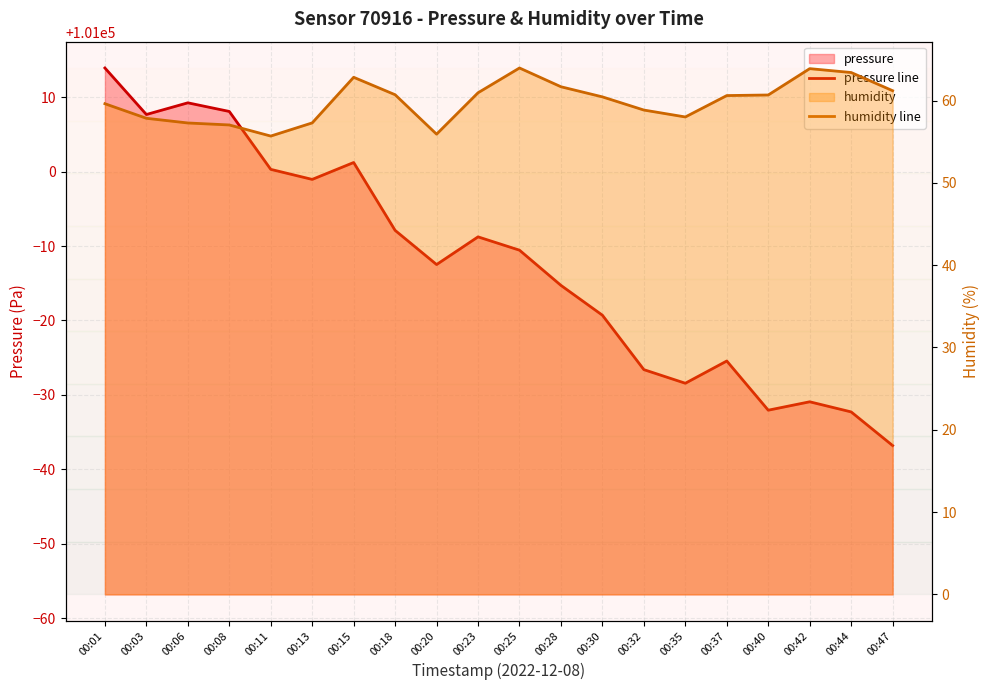

What is the spread (max minus min) of values at 00:30?

100920.3